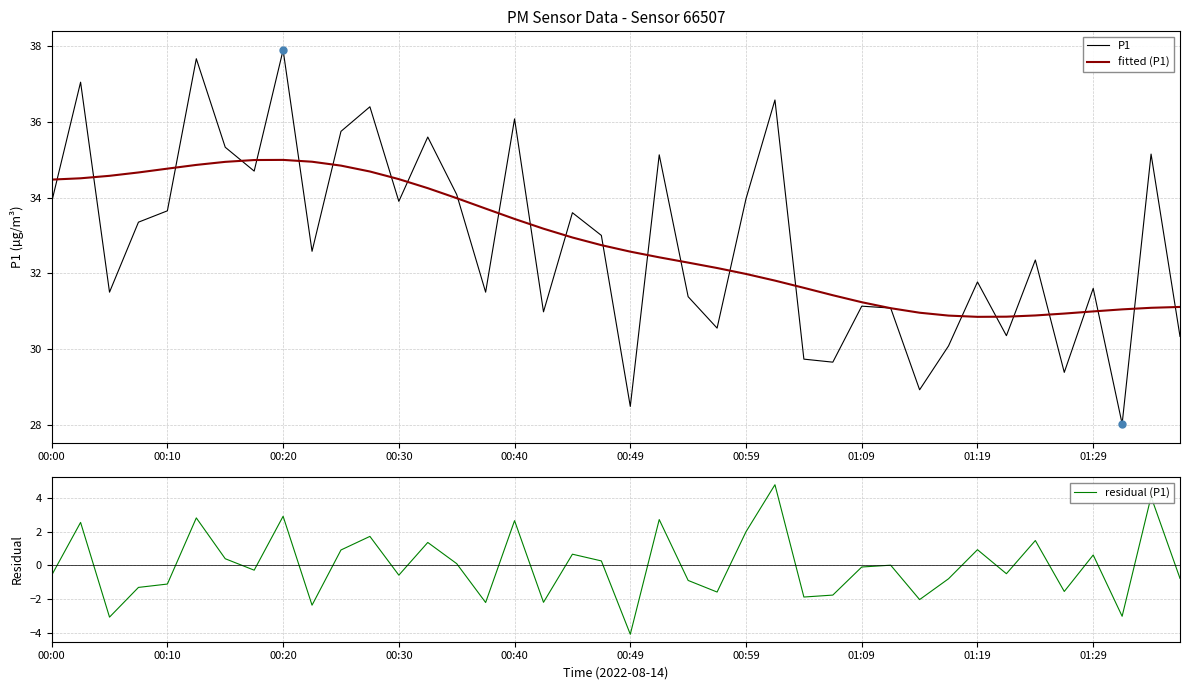

How many values in residual (P1) are below zero?

21